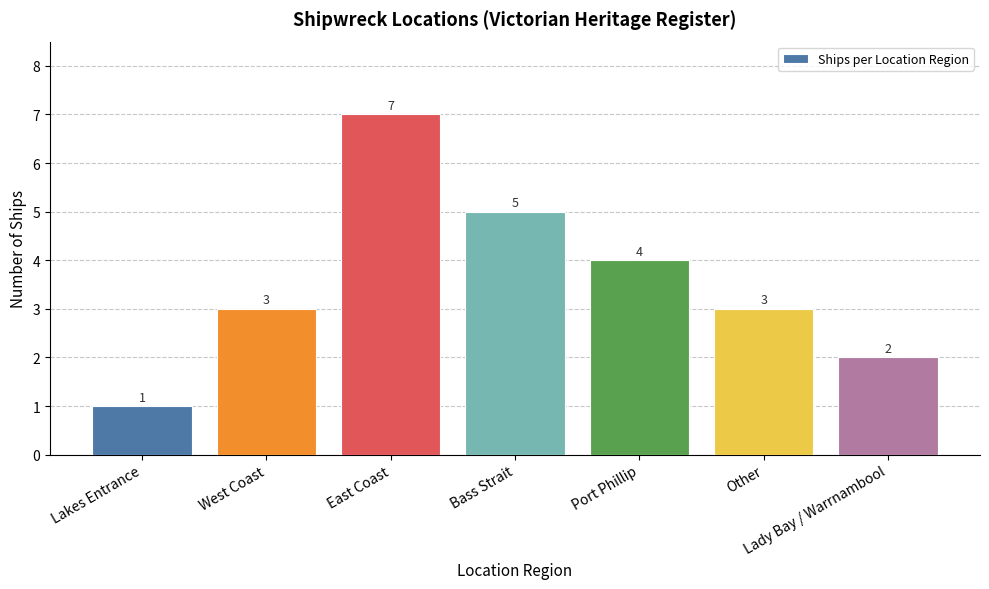

Reading left to right, transcribe all the data shown in this chart.

Lakes Entrance=1	West Coast=3	East Coast=7	Bass Strait=5	Port Phillip=4	Other=3	Lady Bay / Warrnambool=2